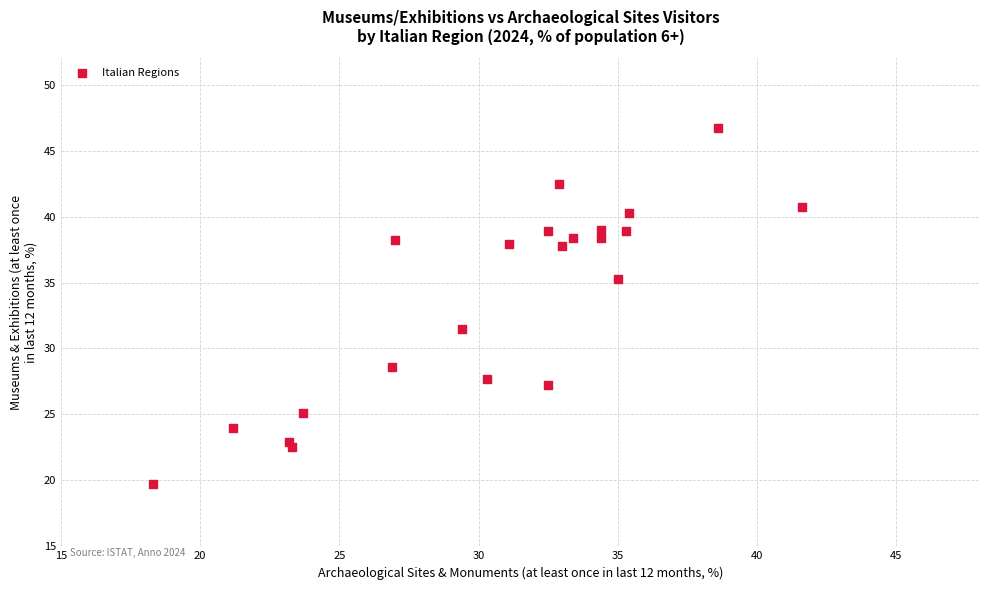

What Y value in the scatter plot is closest to 33?

31.5